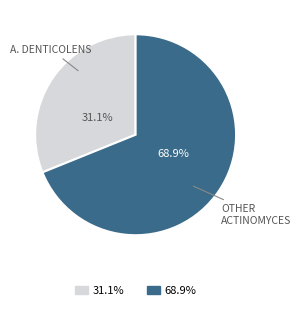

Is there any slice that represents more than half of the pie?

Yes